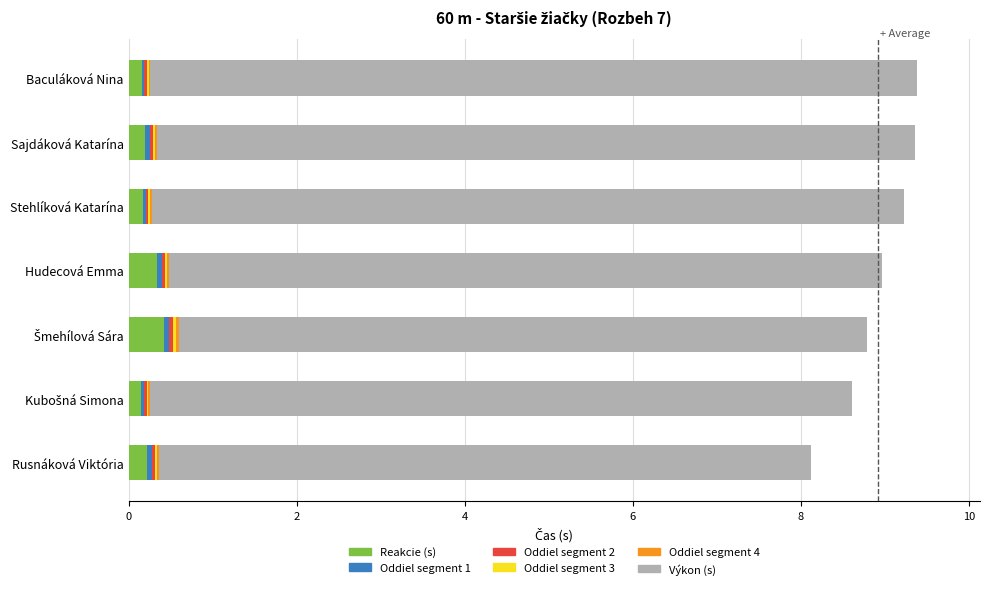

What is the difference between the values at Hudecová Emma and Kubošná Simona?

0.4